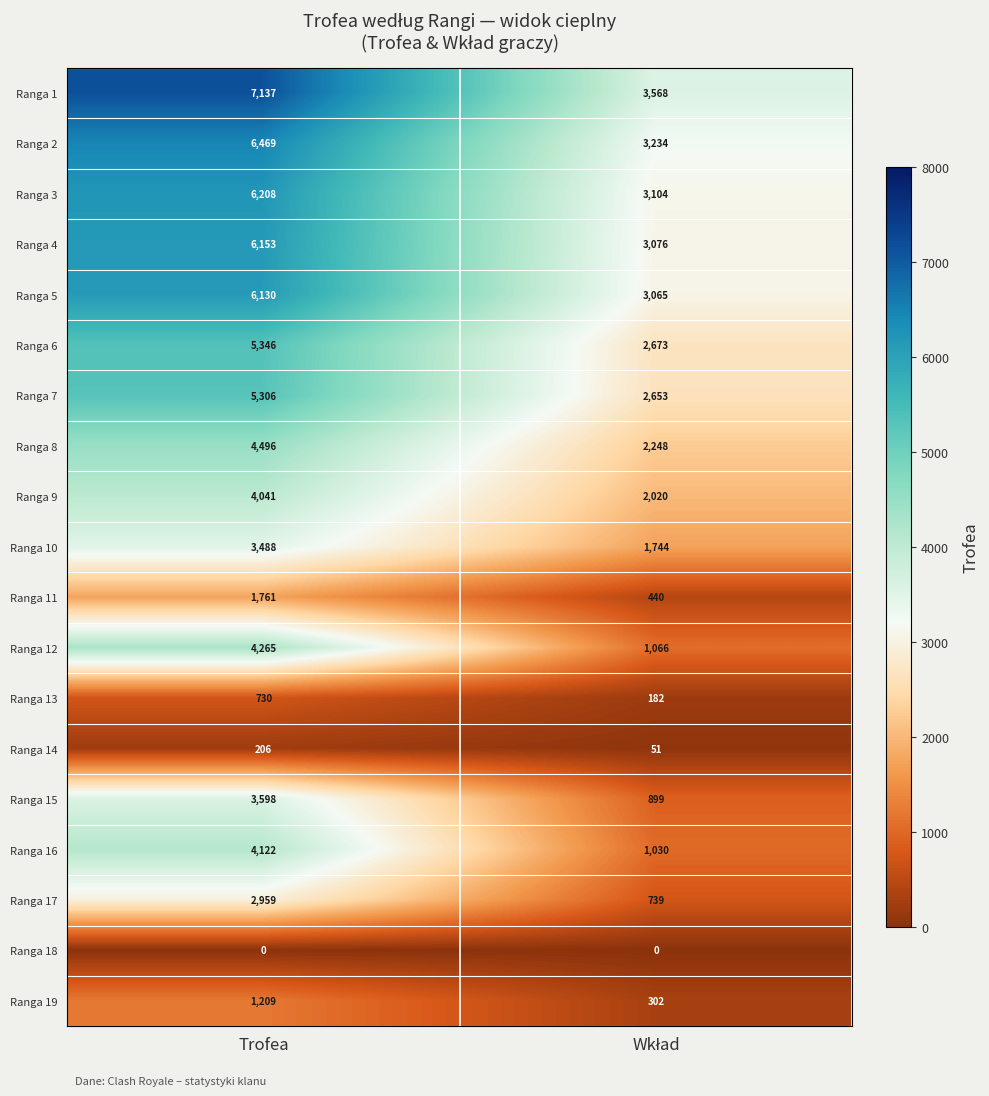

What is the average value of the Ranga 2 series?

4852